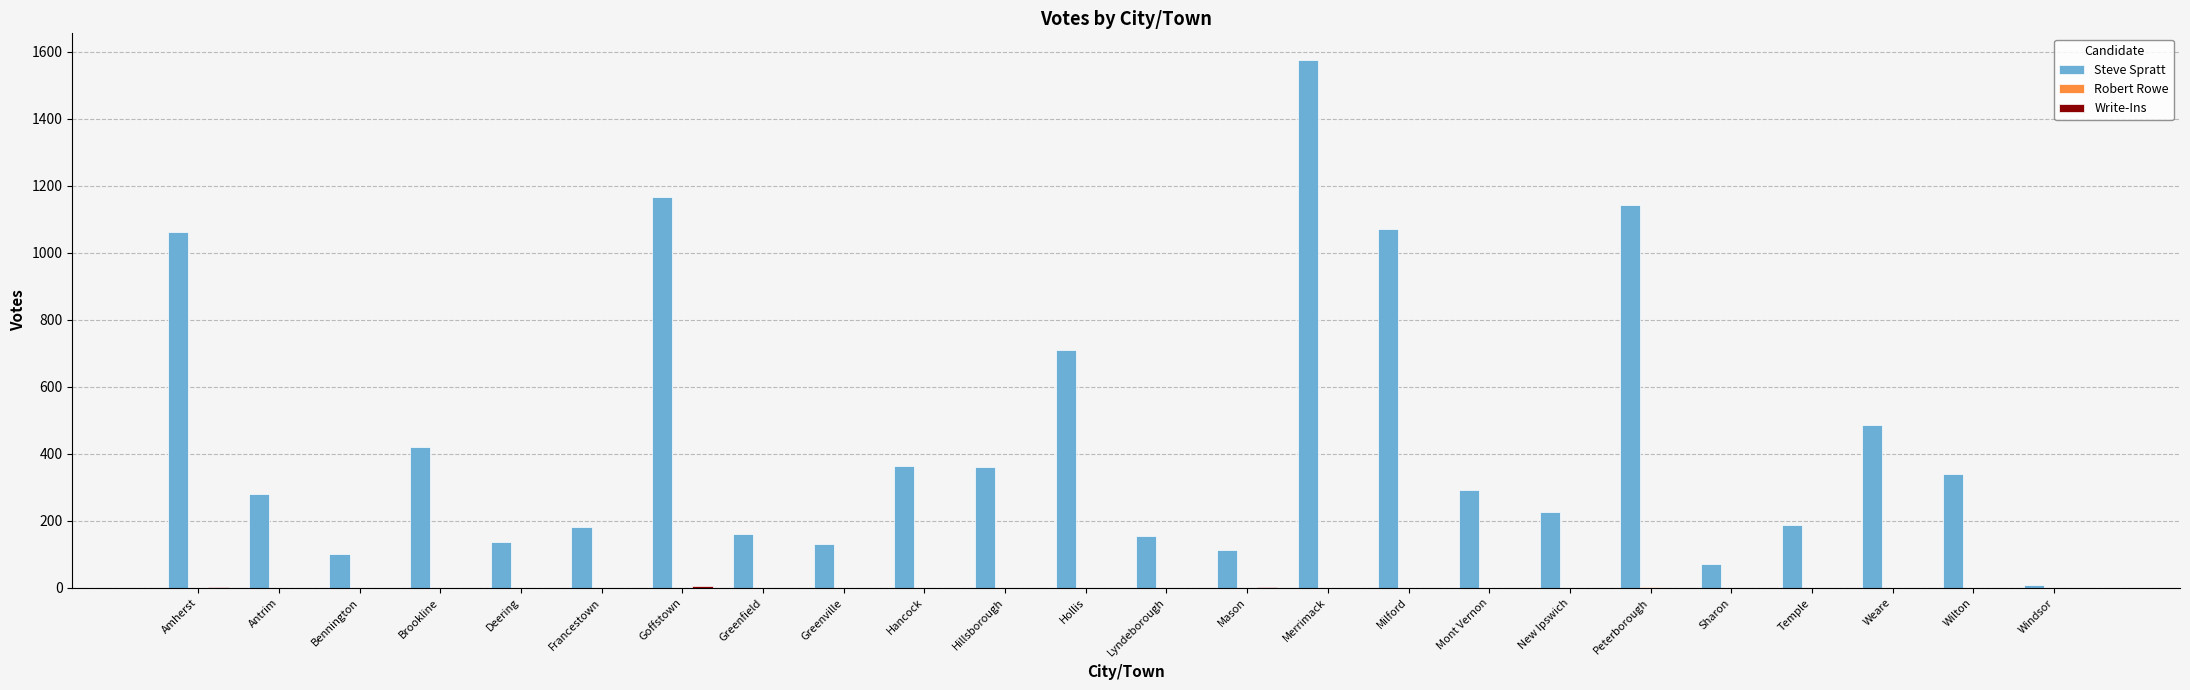

Which series has the largest total across all categories?

Steve Spratt